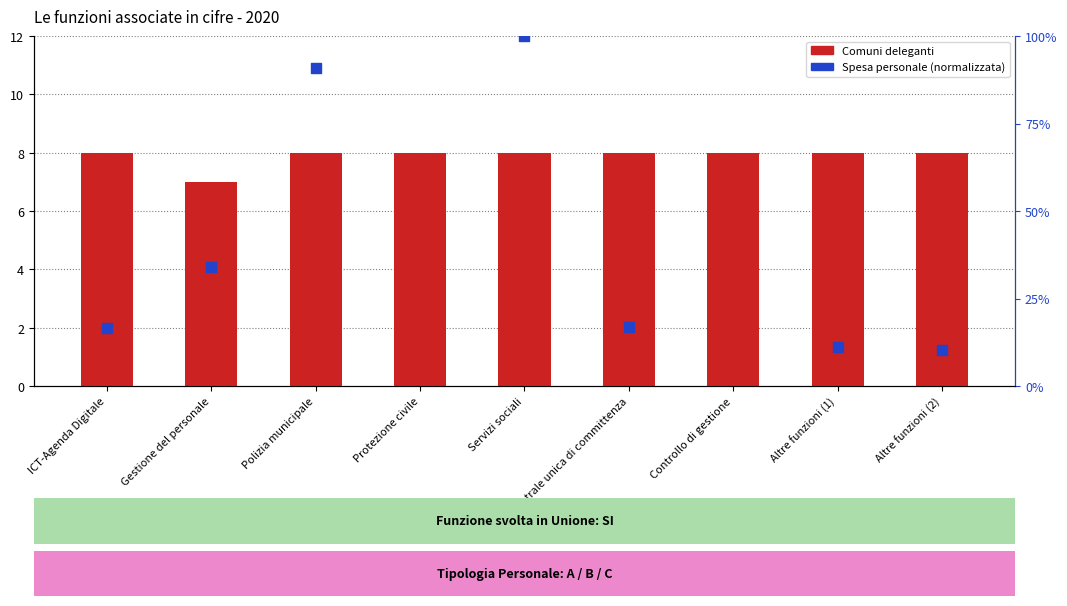

Approximately how many times larger is the value at Controllo di gestione compared to Altre funzioni (2)?

1.0